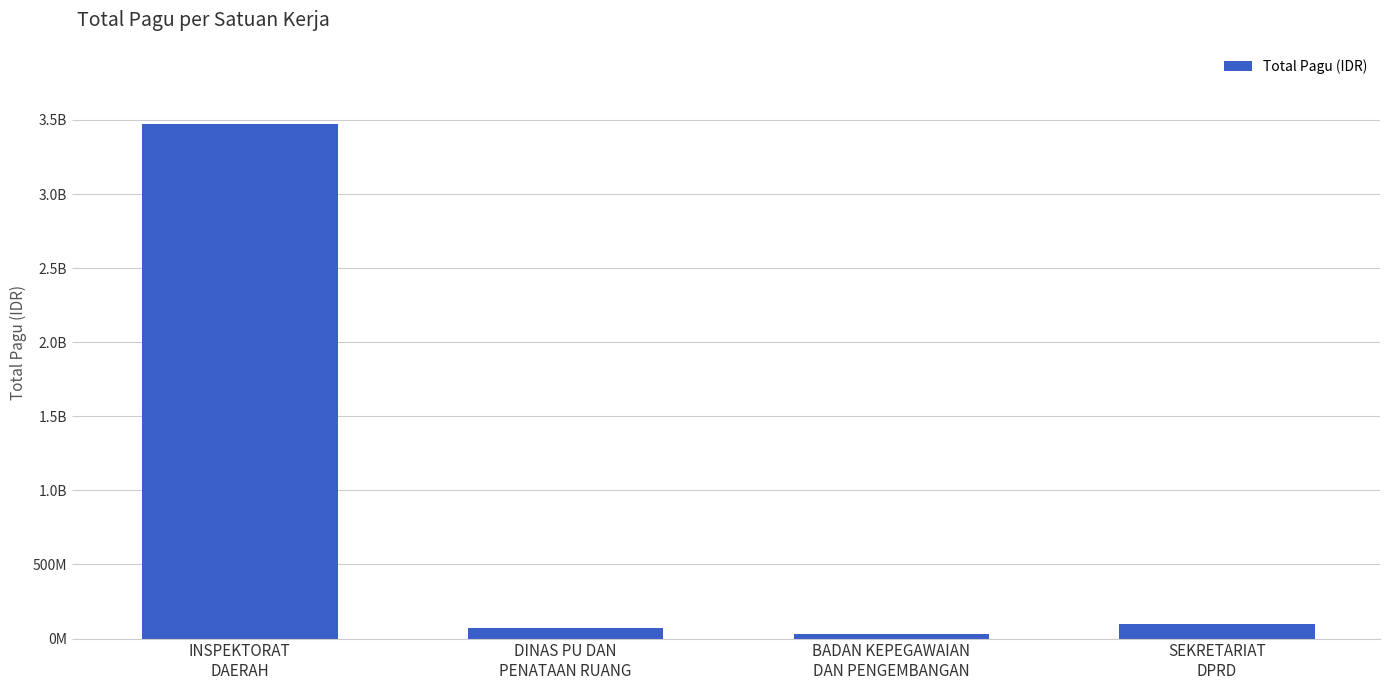

Approximately how many times larger is the value at INSPEKTORAT
DAERAH compared to DINAS PU DAN
PENATAAN RUANG?

48.2